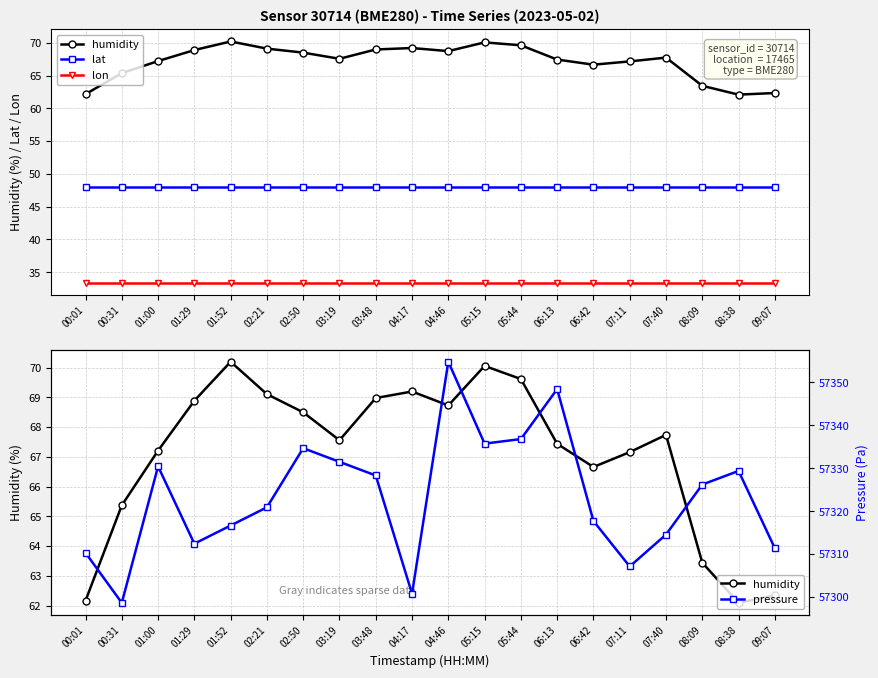

Between 01:52 and 08:09, which is larger?

01:52